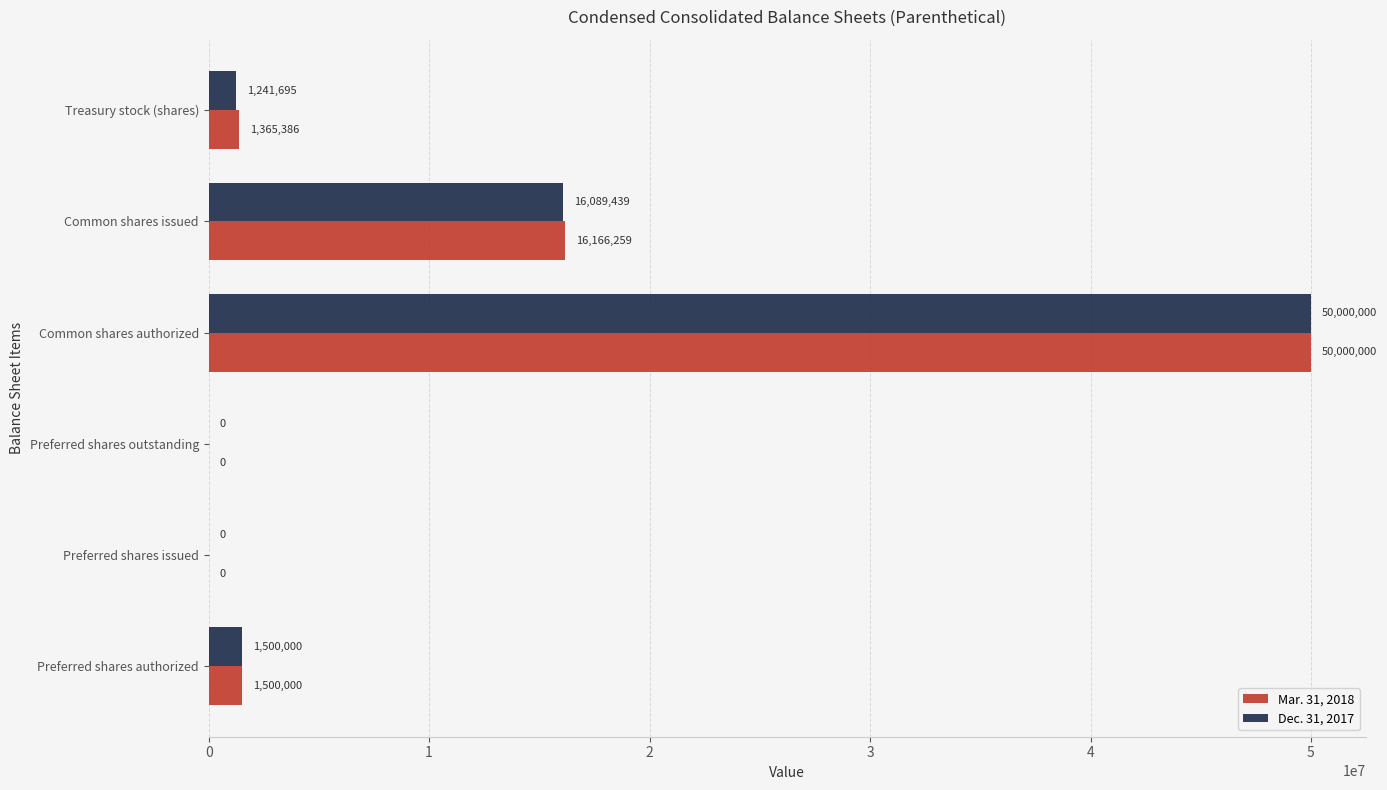

Between Preferred shares outstanding and Common shares issued, which series saw the biggest shift?

Mar. 31, 2018